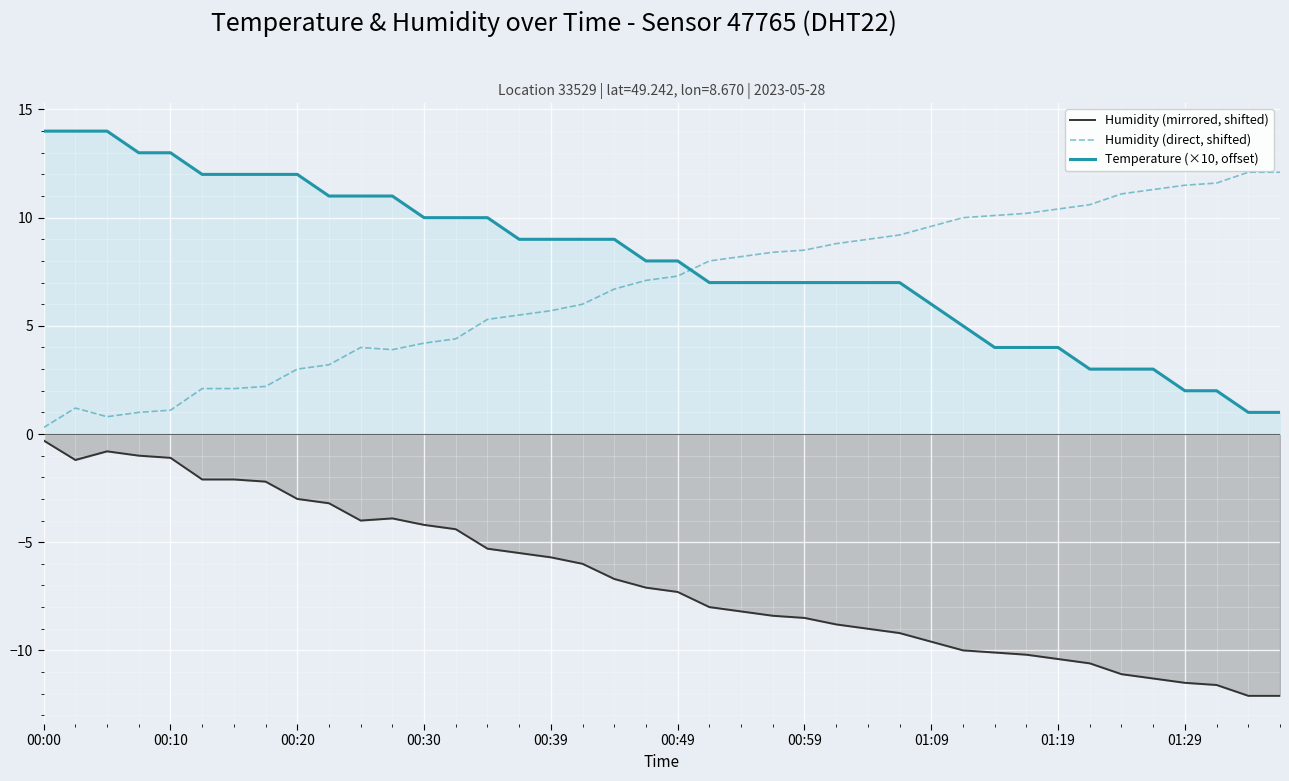

How many lines are shown in the chart?

3